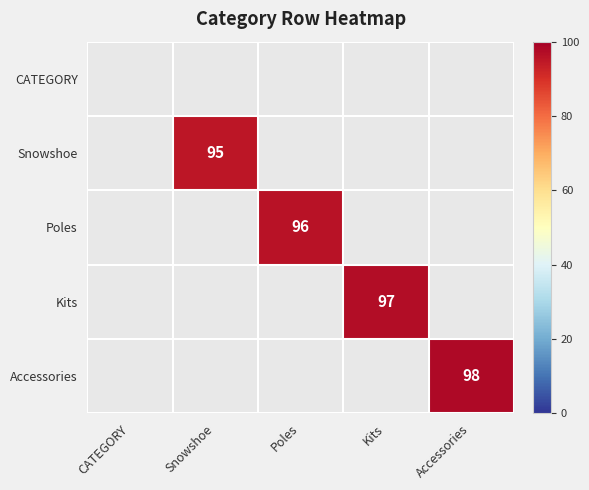

What is the greatest value displayed?

98